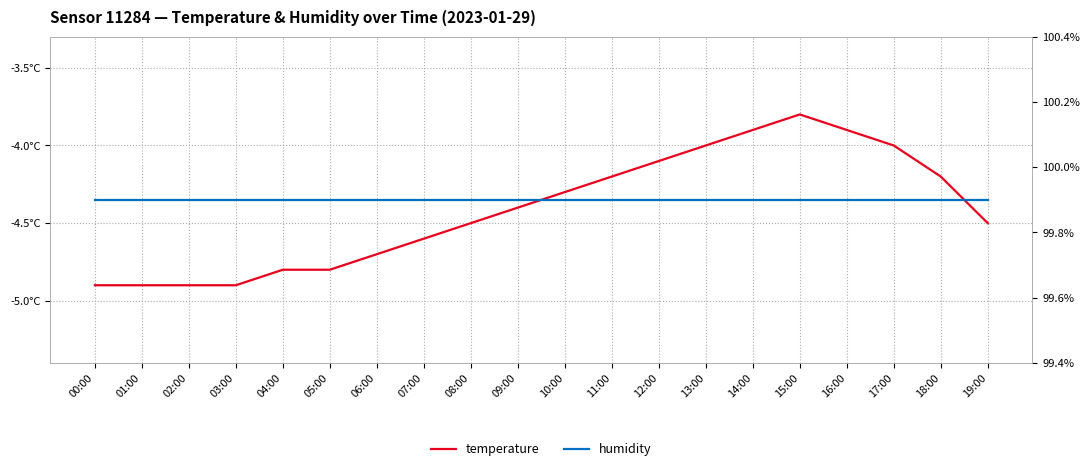

At which category is the sum across all series the highest?

15:00